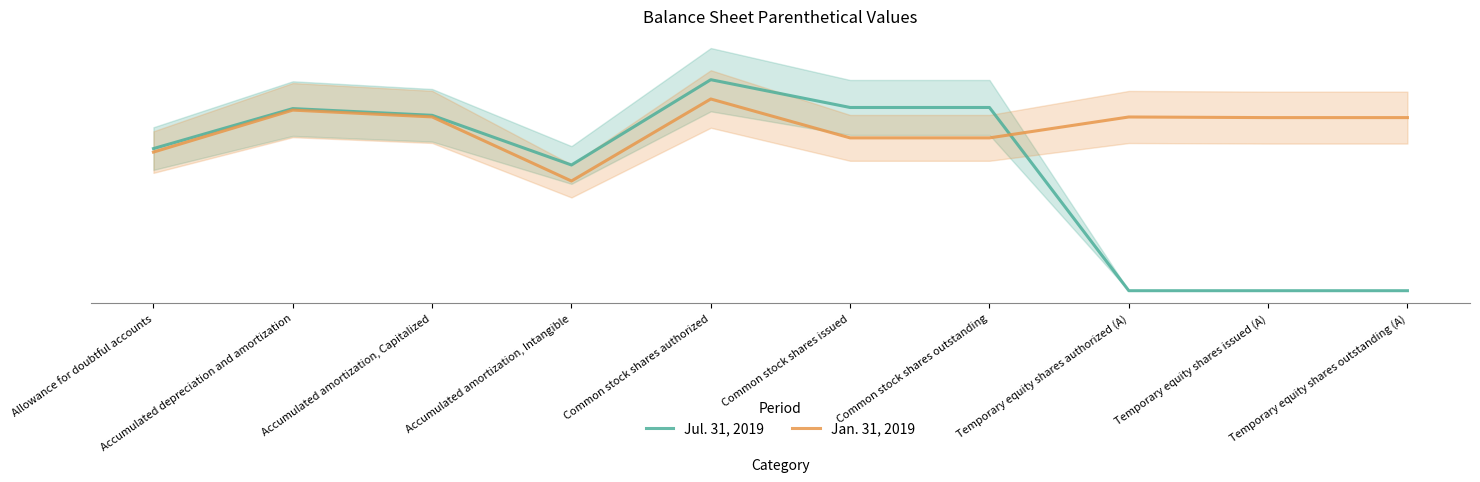

Where is the first local minimum for Jan. 31, 2019?

Accumulated amortization, Intangible